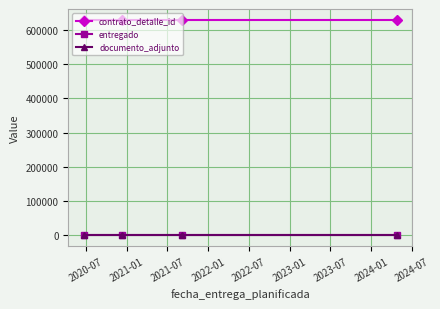

True or false: entregado has more than 1 points higher than both neighbors.

False